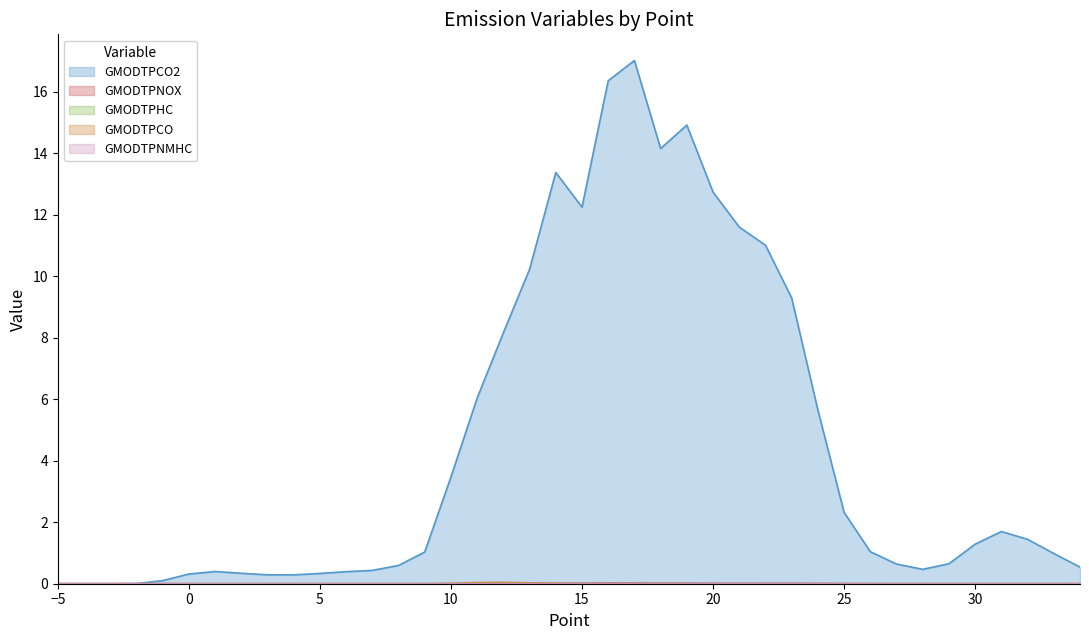

True or false: GMODTPNMHC and GMODTPHC intersect in this chart.

False